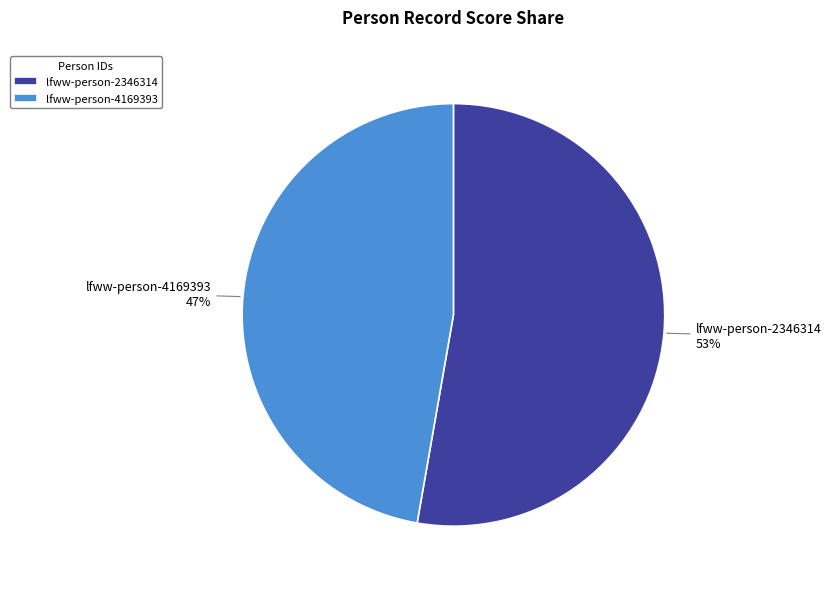

Which slice is the largest?

lfww-person-2346314